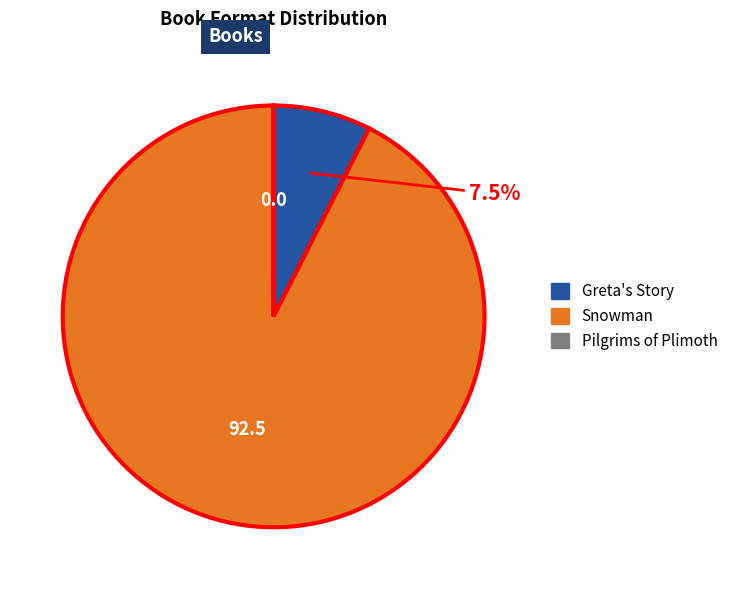

Which slice represents more than half of the pie?

Snowman